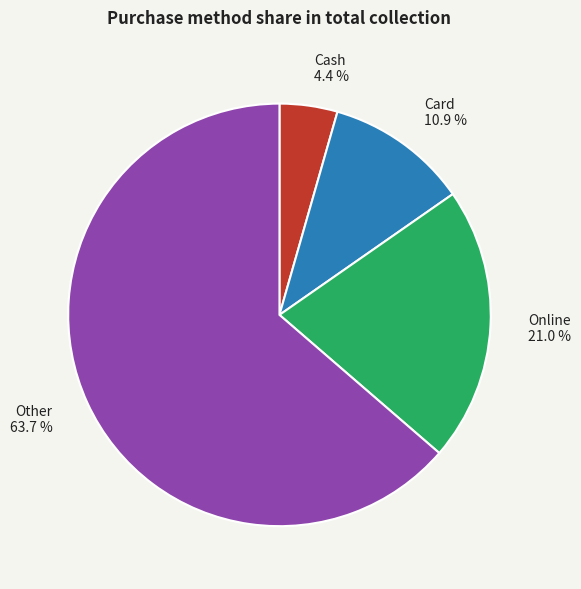

Which category has the biggest portion of the pie?

Other 63.7 %